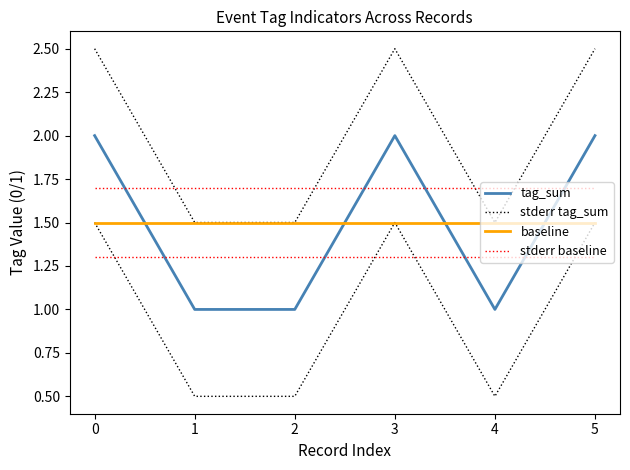

True or false: stderr baseline and baseline intersect in this chart.

False